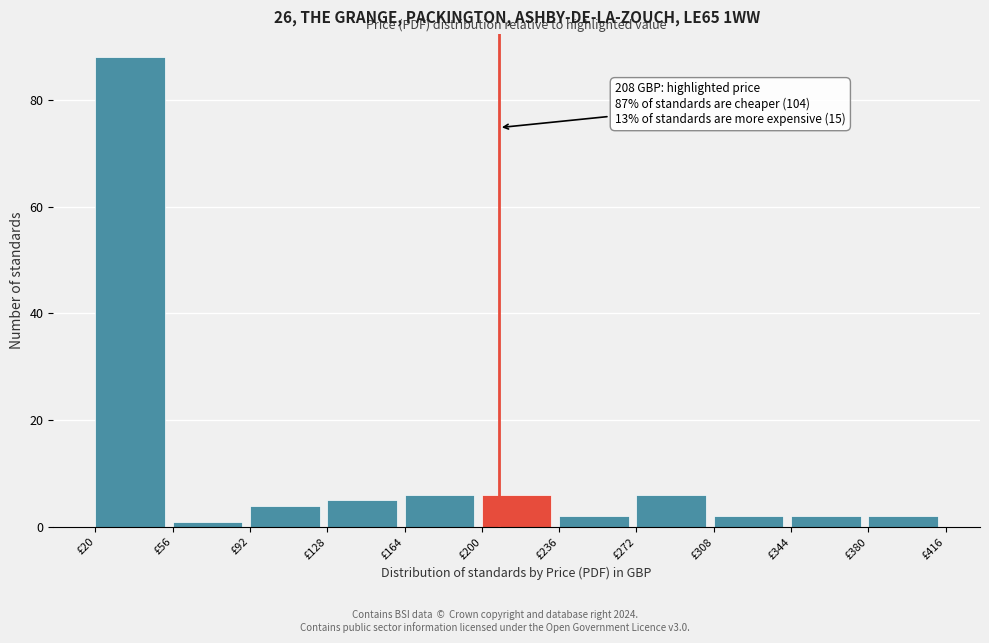

Which range on the x-axis has the tallest bar?

20 to 56